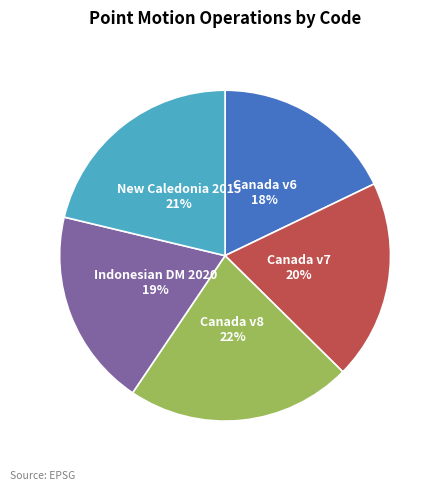

Does any single category account for the majority?

No